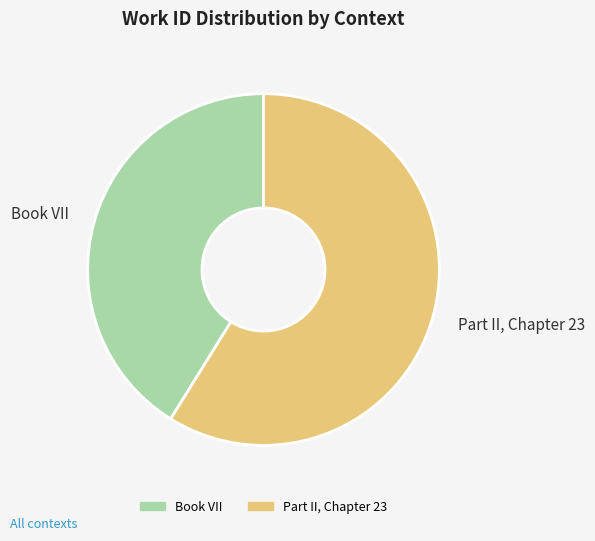

True or false: Part II, Chapter 23 accounts for 48% of the total.

False